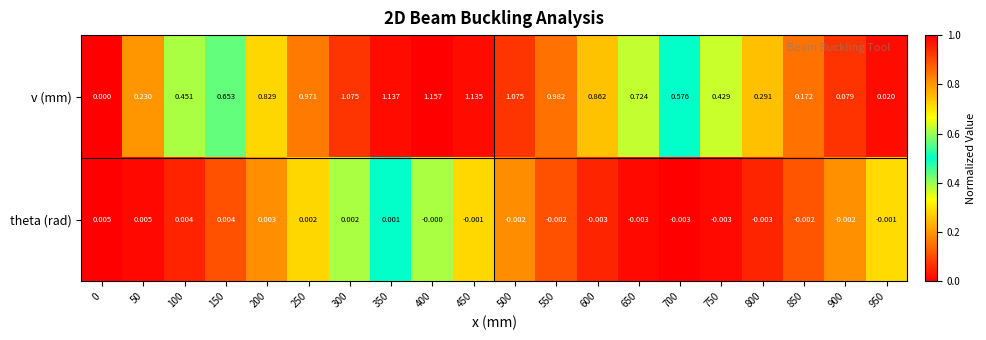

How many data points does each series have?

20